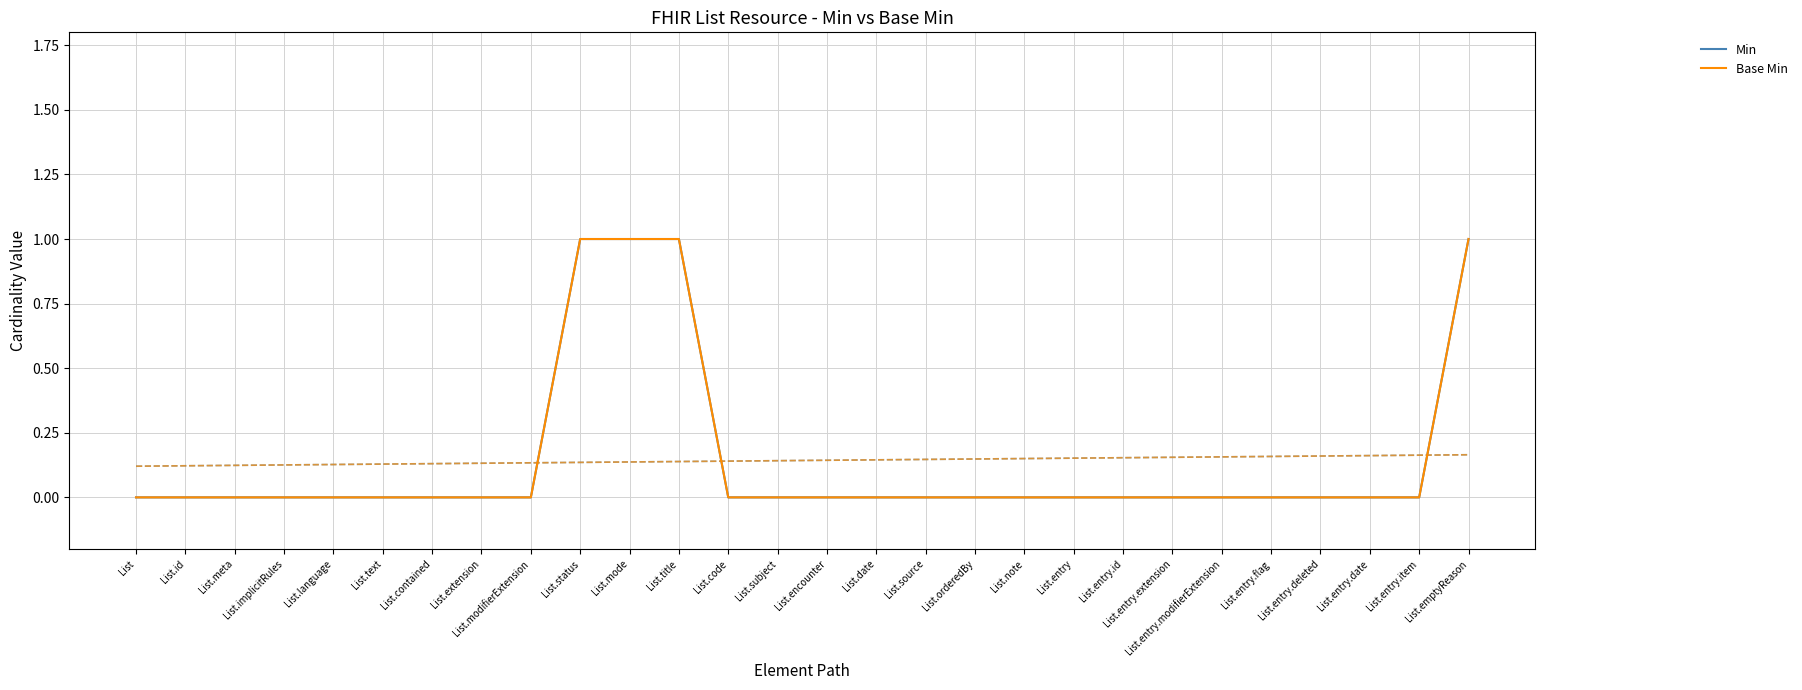

What is the label of the 21st point from the left?

List.entry.id